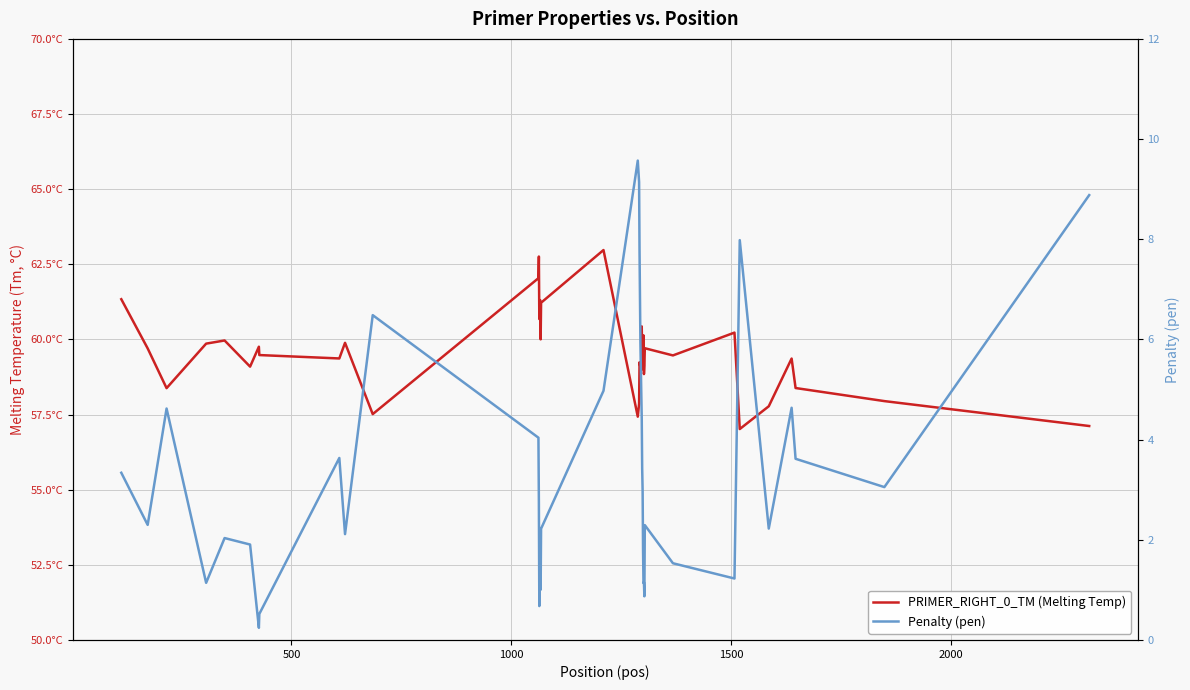

What is the difference between the maximum and second lowest values in the PRIMER_RIGHT_0_TM (Melting Temp) series?

5.9